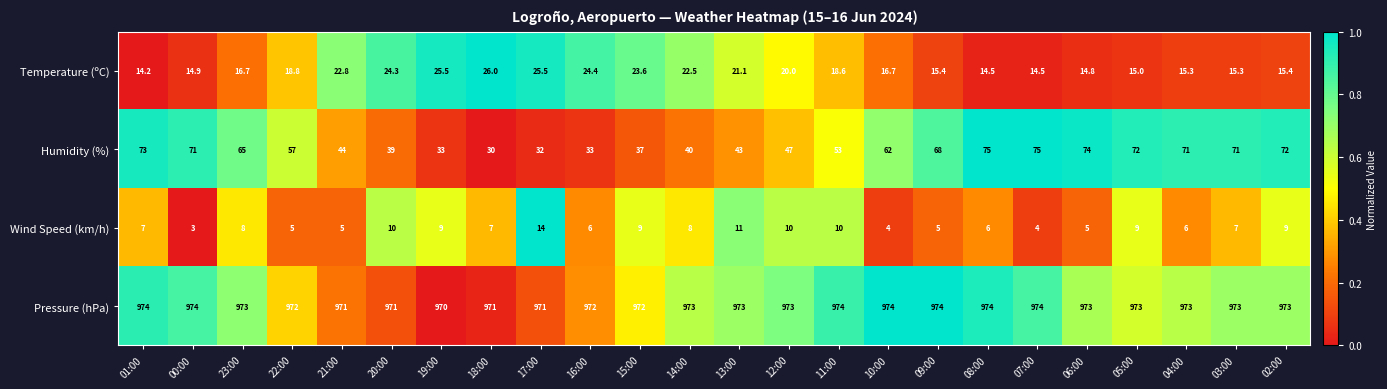

Count the number of data series in this chart.

4